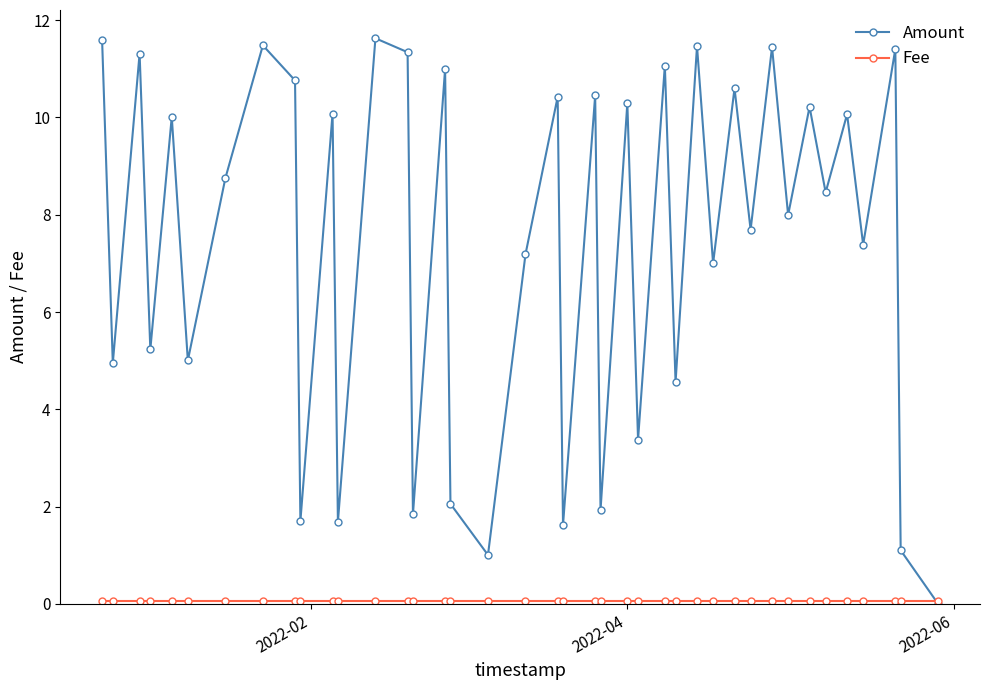

What is the value of the Amount point at the 3rd from the left?

11.3